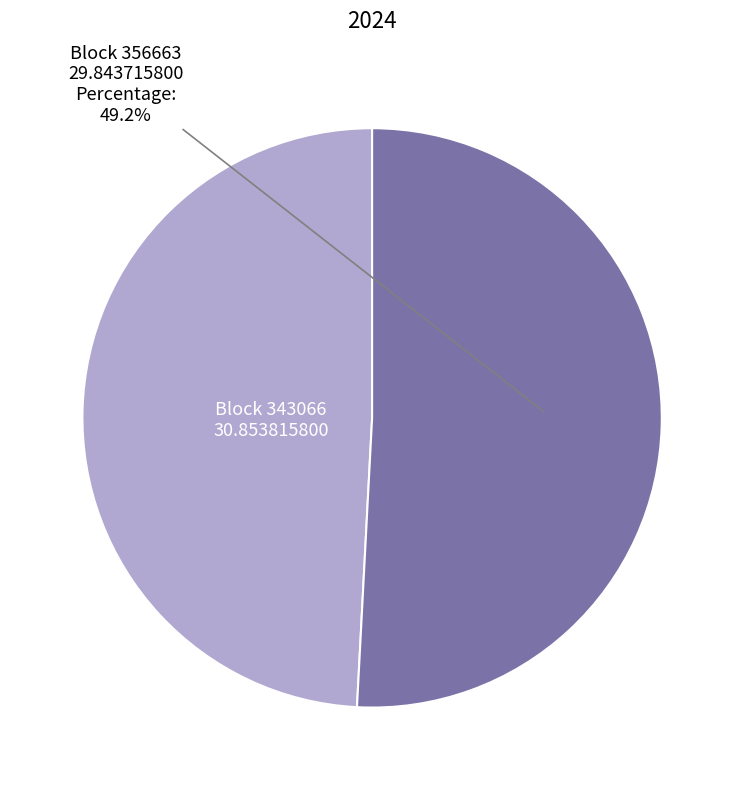

To the nearest percent, what is the average slice percentage?

50%